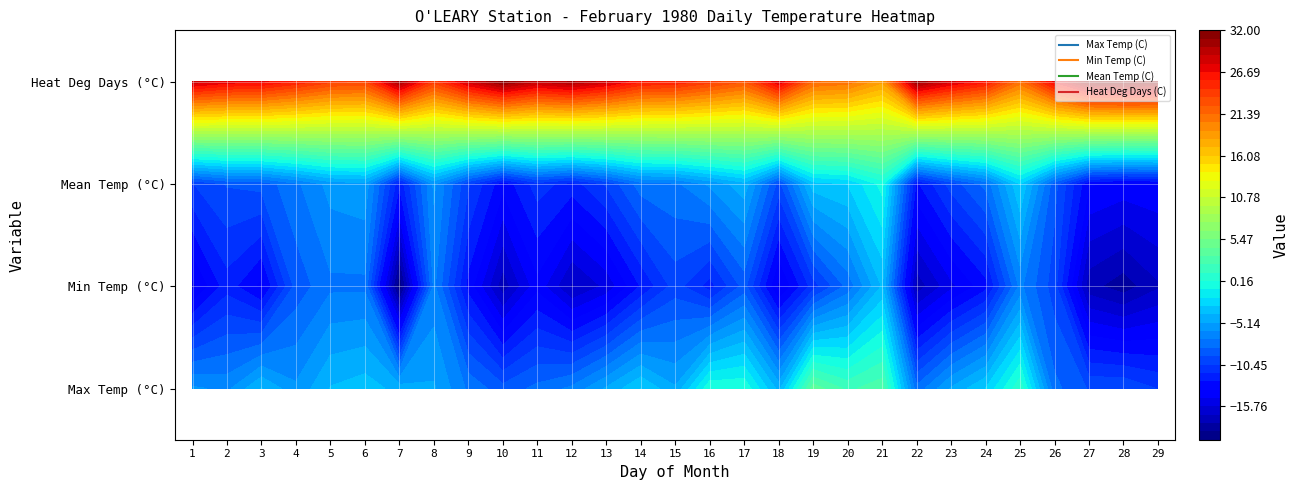

How many distinct data groups are displayed?

4